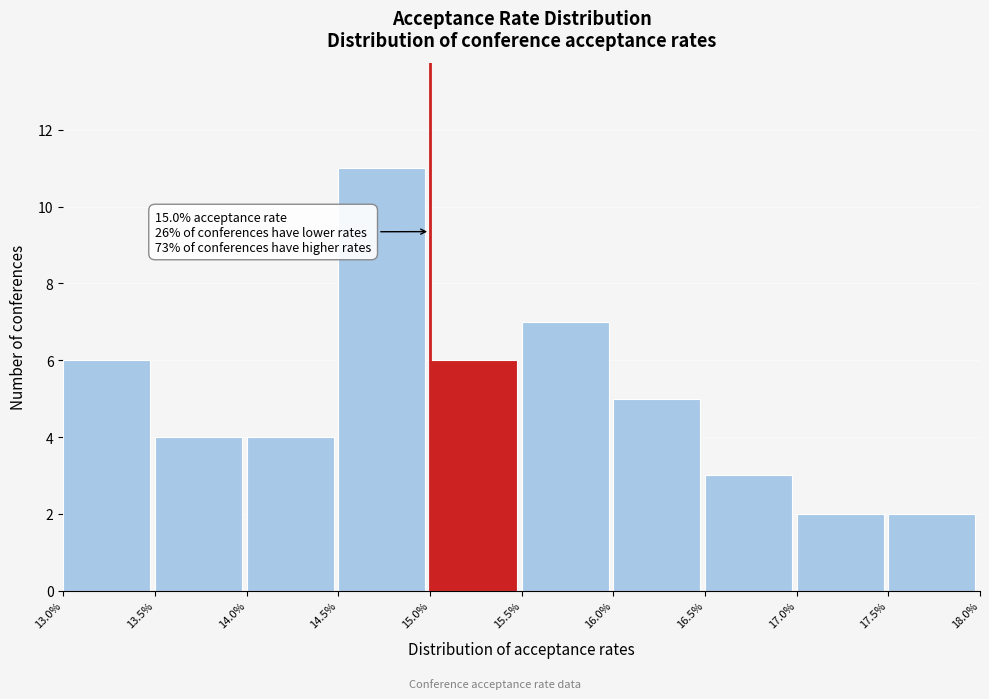

Over which range of the x-axis is the bar tallest?

14.5% to 15.0%